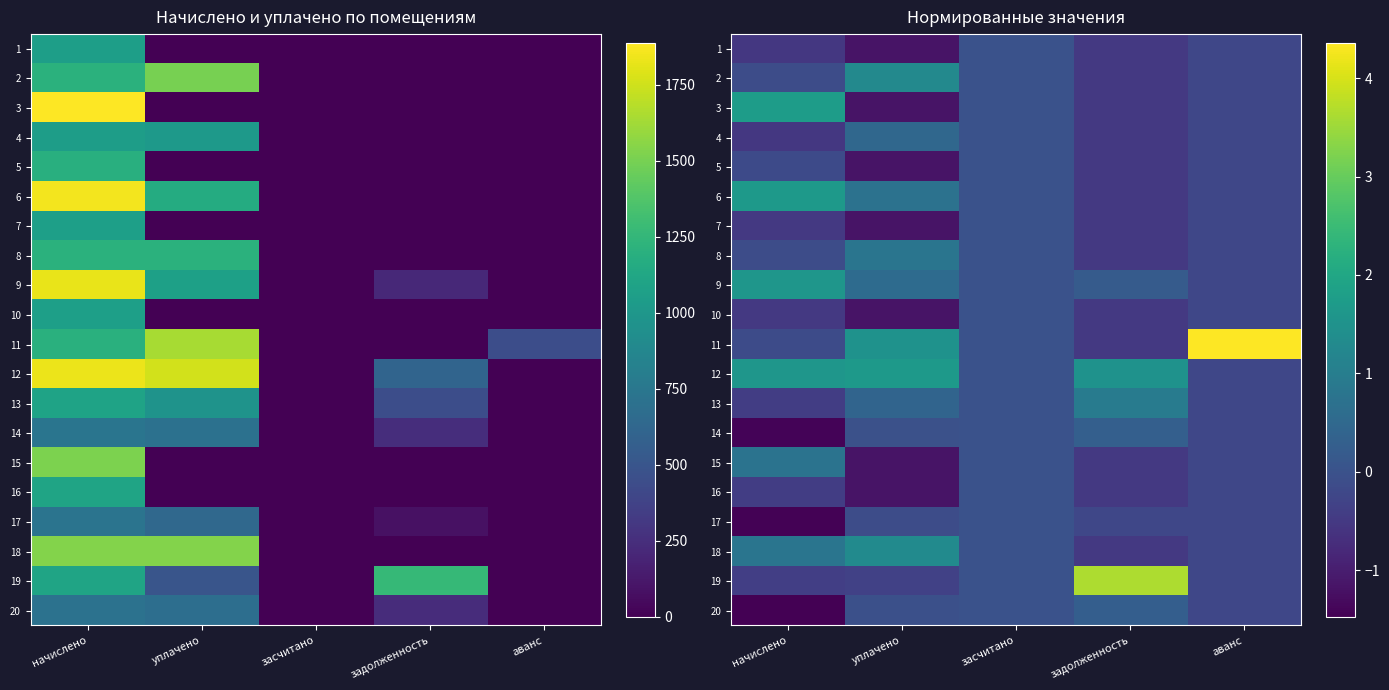

How many values in the 12 series exceed 1?

3